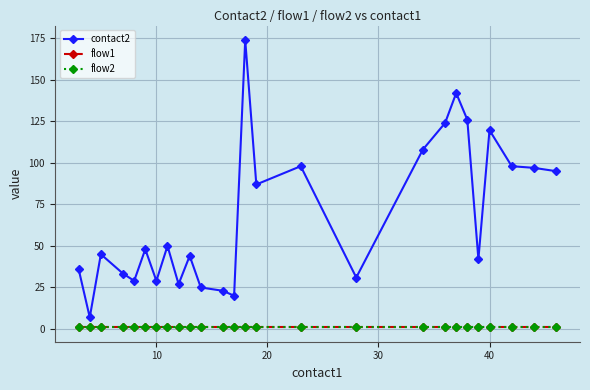

True or false: flow1 and contact2 intersect in this chart.

False